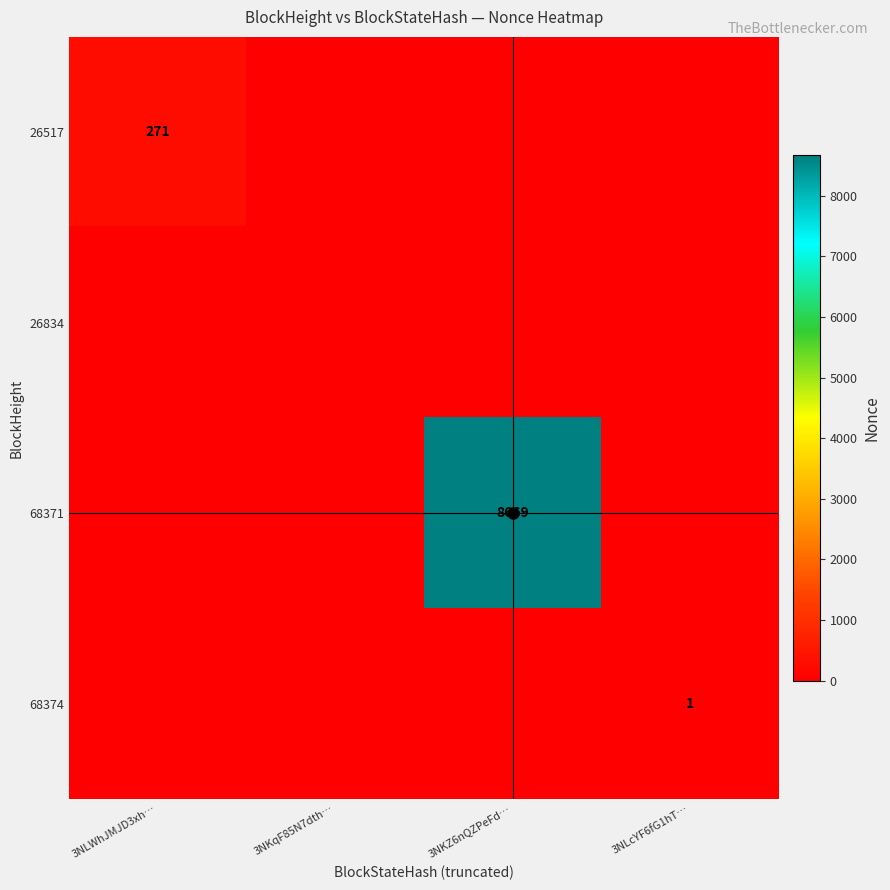

The value of 26517 at 3NLWhJMJD3xh… is 271. True or false?

True